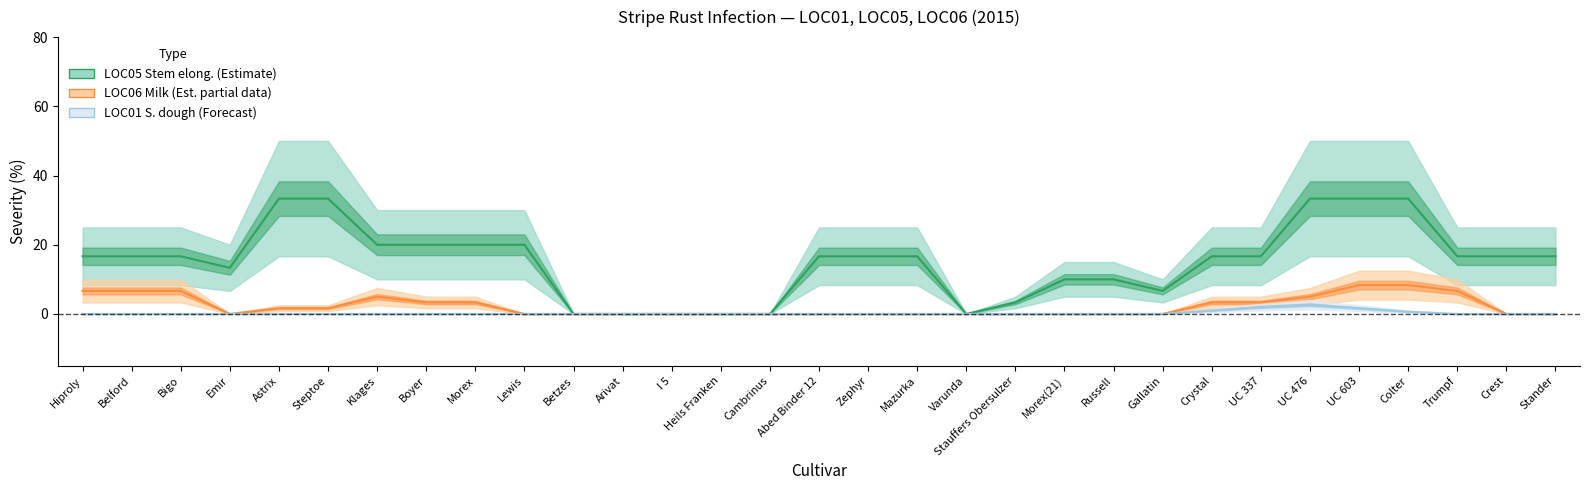

True or false: LOC05_pct and LOC01_pct cross at least once.

True